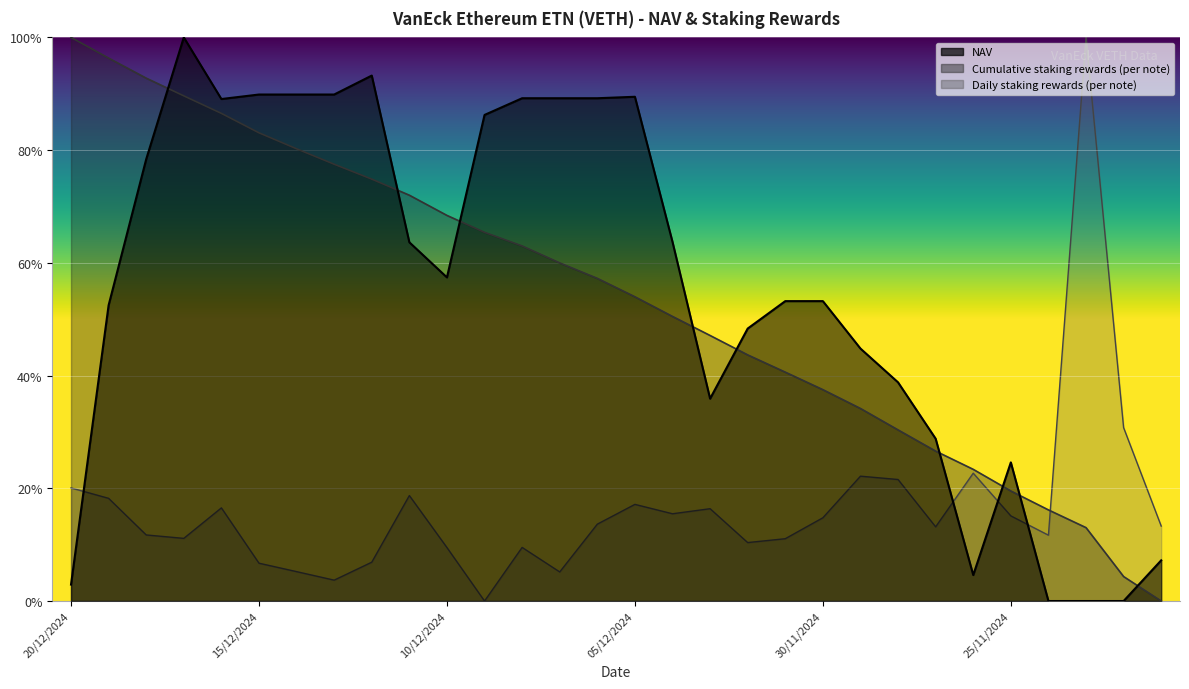

What is the value of the NAV point at the 21st from the left?

0.5